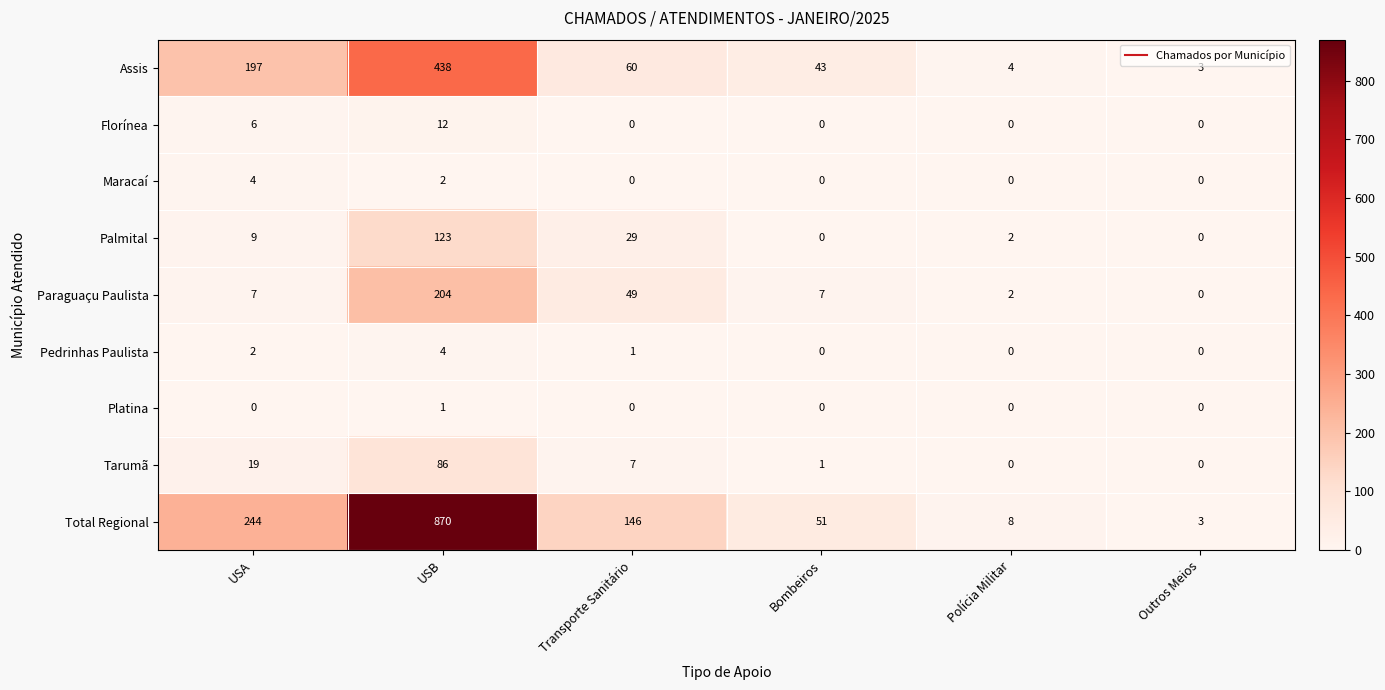

How many values in Palmital are above zero?

4